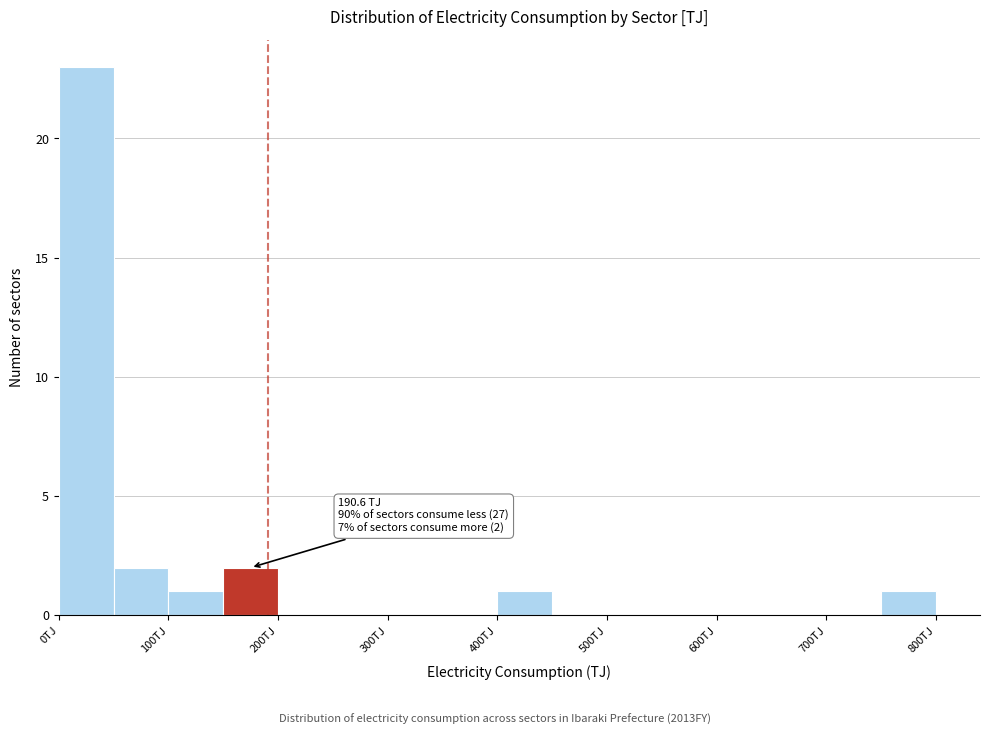

Which range on the x-axis has the tallest bar?

0 to 50